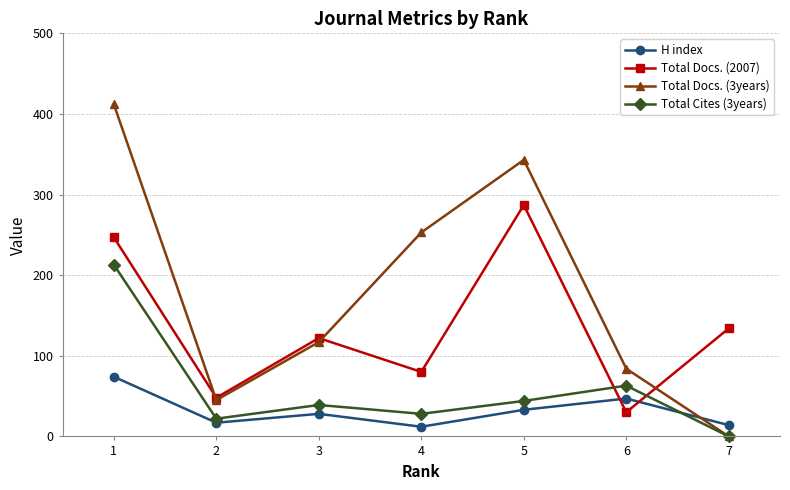

True or false: Total Docs. (2007) has more than 2 interior local peaks.

False